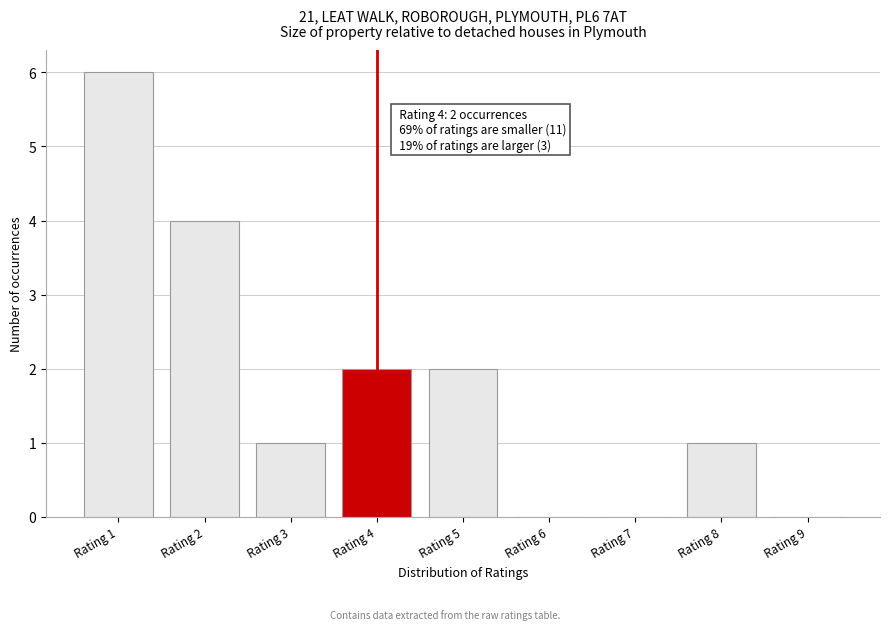

Reading left to right, what are all the values shown in this chart?

Rating 1=6	Rating 2=4	Rating 3=1	Rating 4=2	Rating 5=2	Rating 6=0	Rating 7=0	Rating 8=1	Rating 9=0